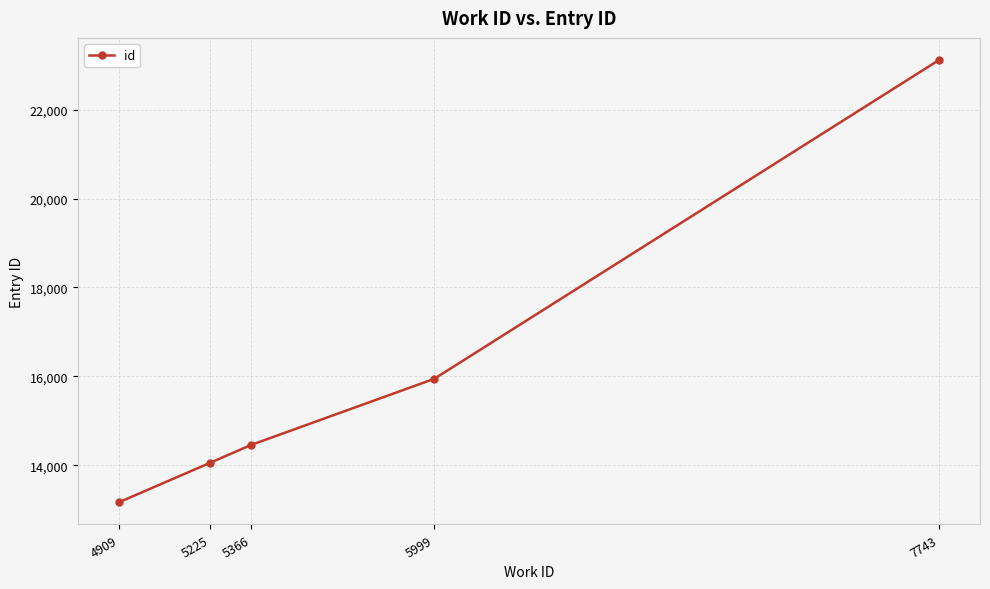

List the labels in order of value, largest first.

7743, 5999, 5366, 5225, 4909